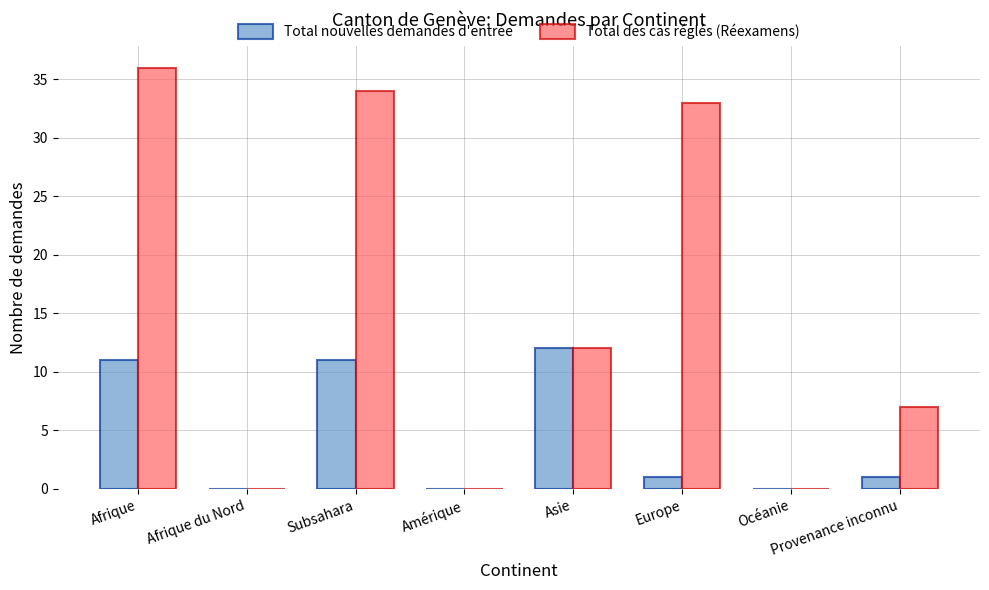

Reading left to right, list all the values displayed in this chart.

Total nouvelles demandes d'entrée: 11	0	11	0	12	1	0	1
Total des cas réglés (Réexamens): 36	0	34	0	12	33	0	7